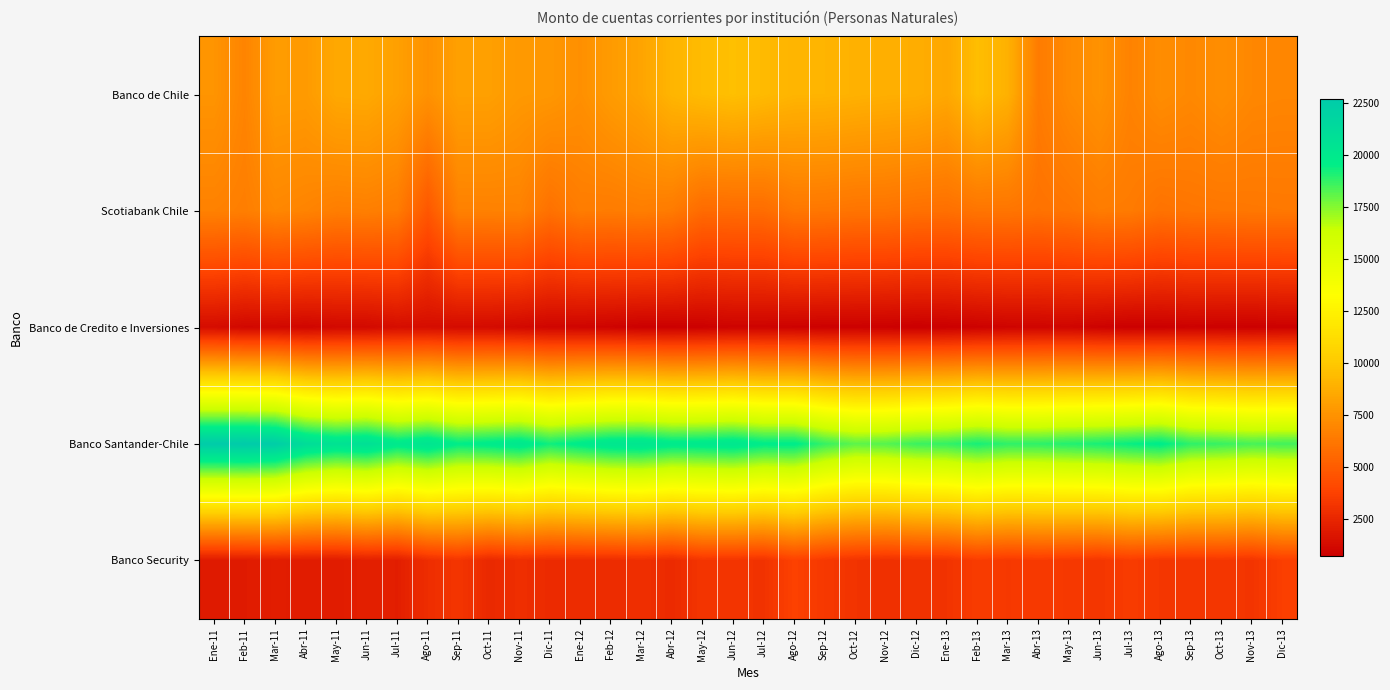

What is the difference between the highest and lowest values at Jun-11?

19652.2